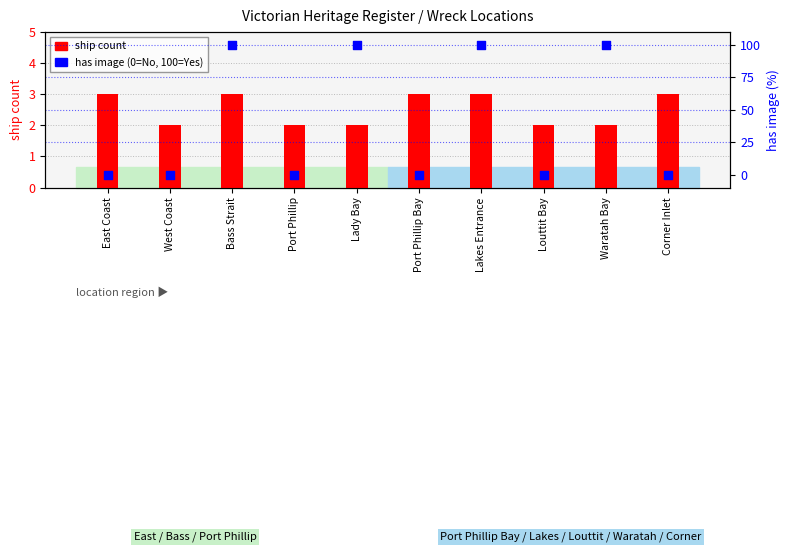

What is the total value across all series at West Coast?

2